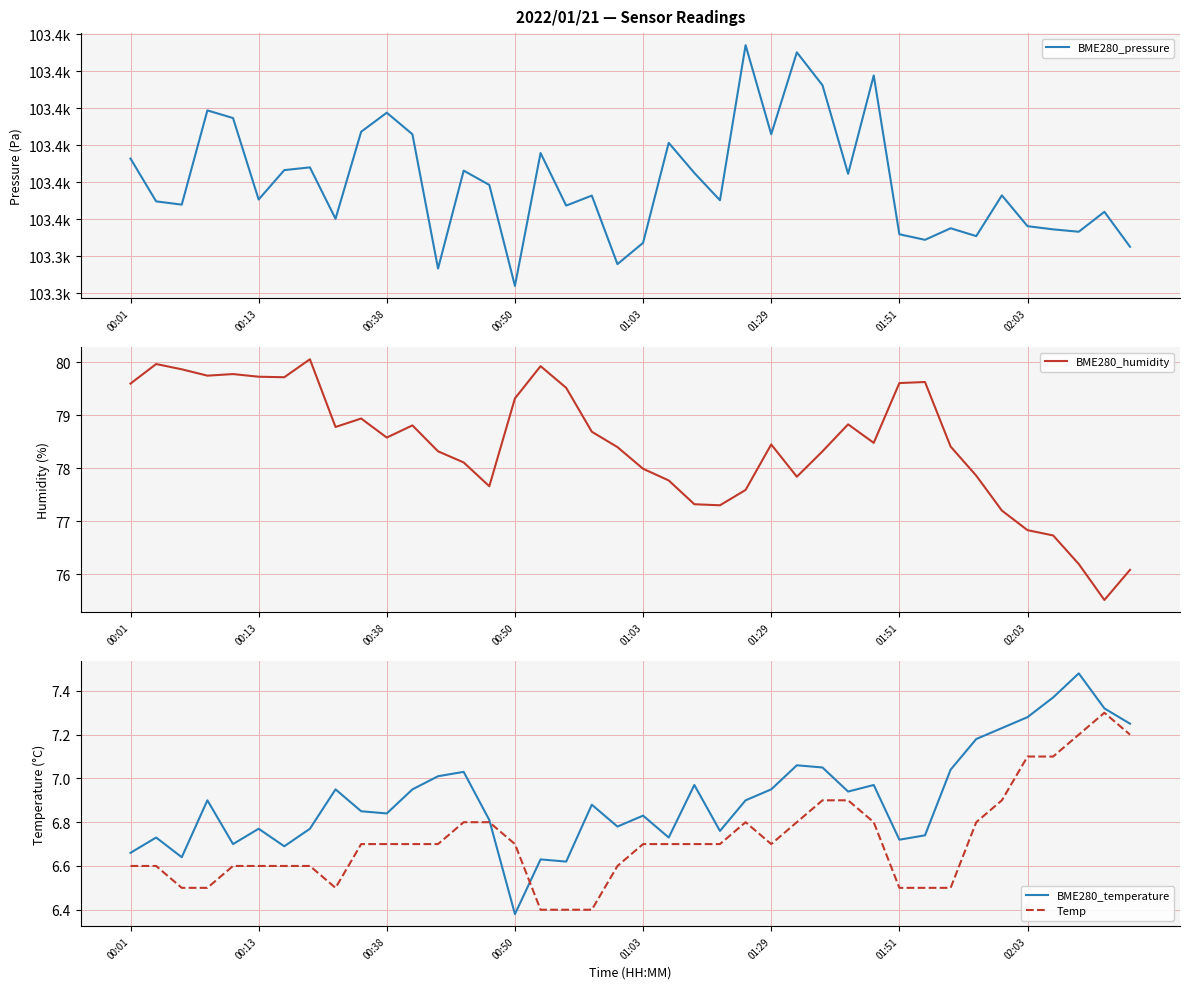

Which category has the lowest value in the BME280_pressure series?

00:50